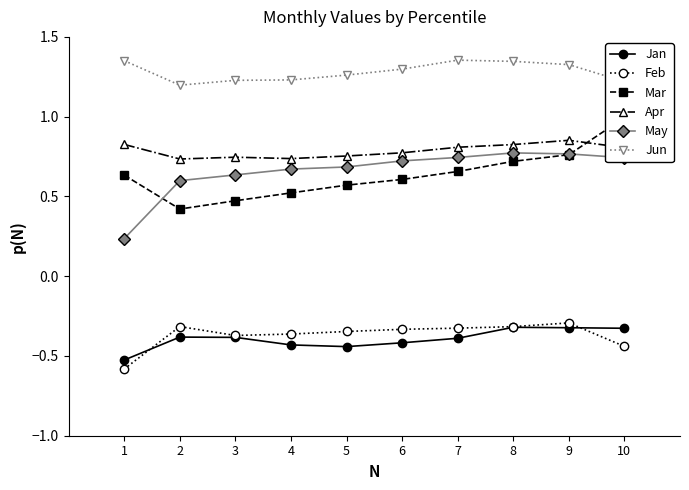

Where is the first local minimum for Mar?

2